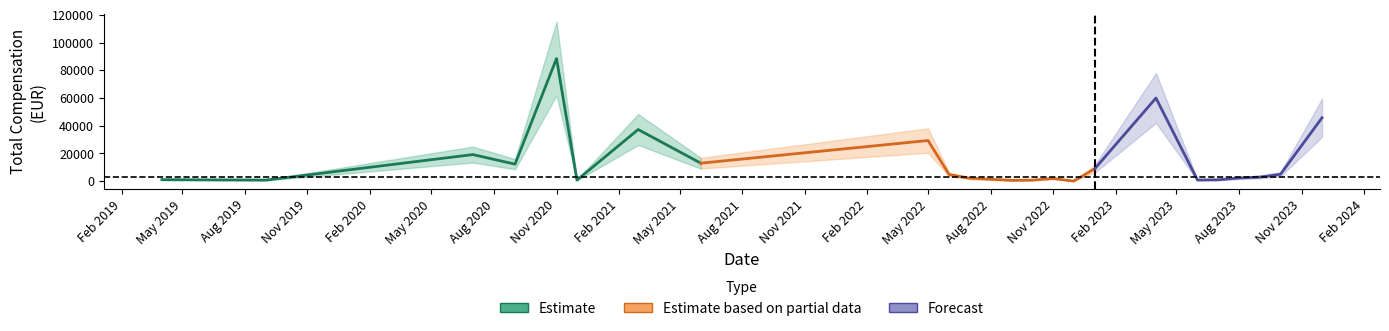

At which category does the data reach its first local valley?

8